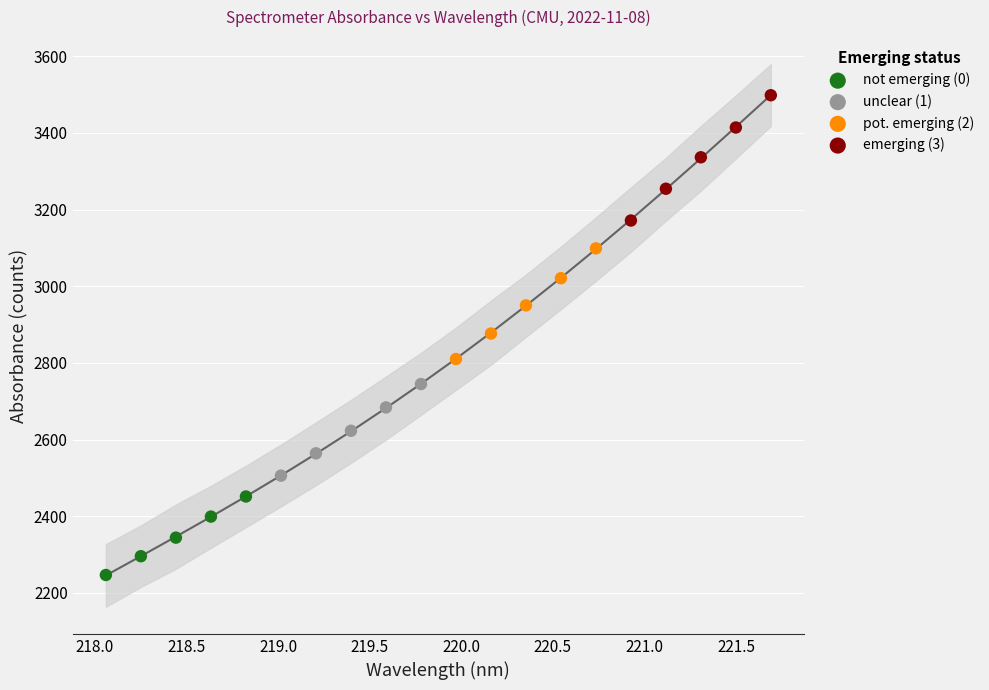

What are all the series names shown in the legend?

not emerging (0), unclear (1), pot. emerging (2), emerging (3)